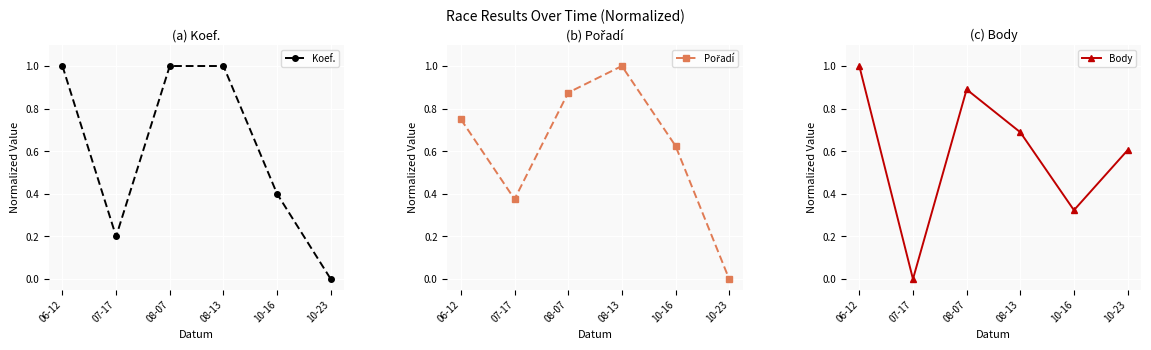

How many values in the Body series exceed 0?

5